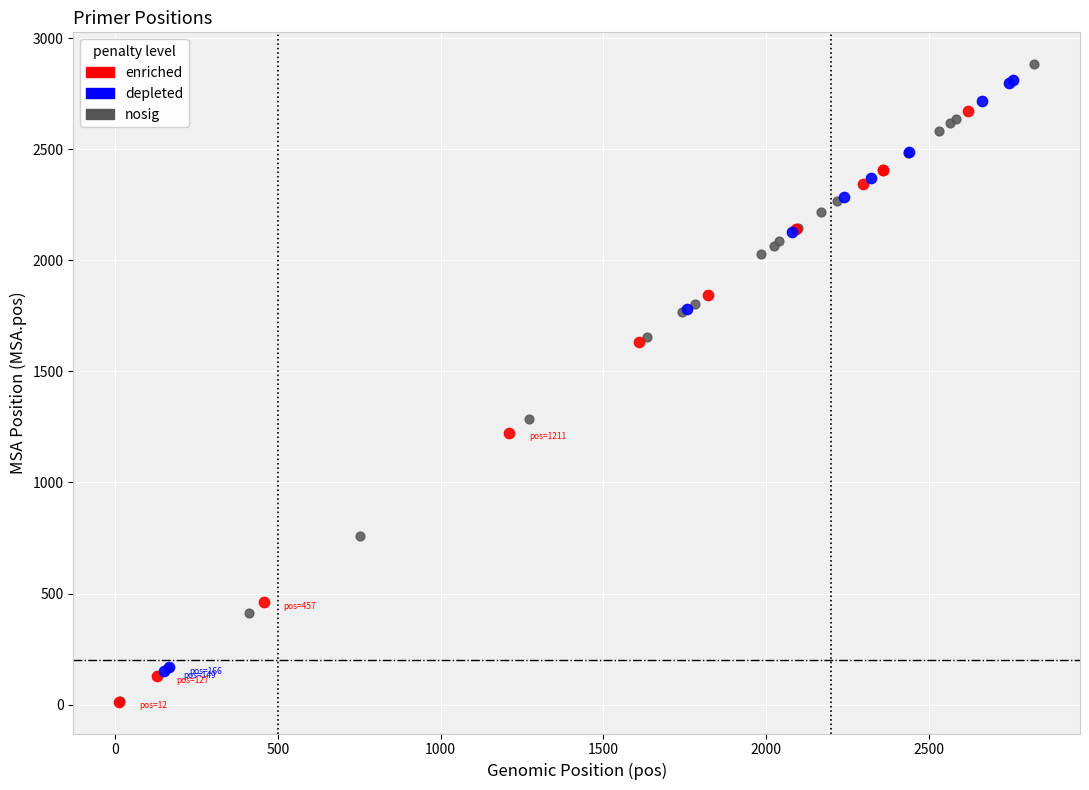

Which series has the widest spread of Y values?

nosig